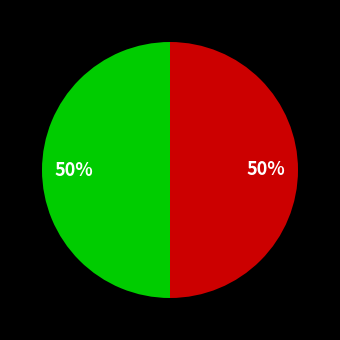

To the nearest percent, what is the average slice percentage?

50%